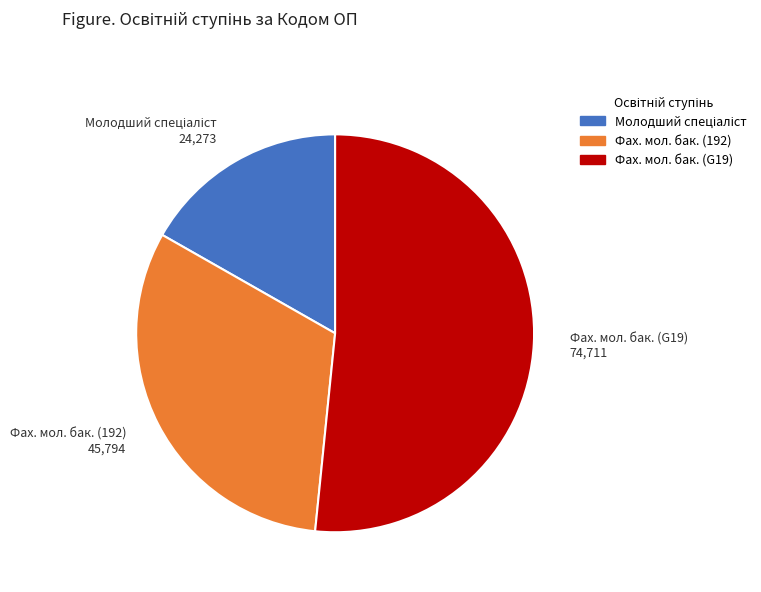

Is there a majority slice in this chart?

Yes